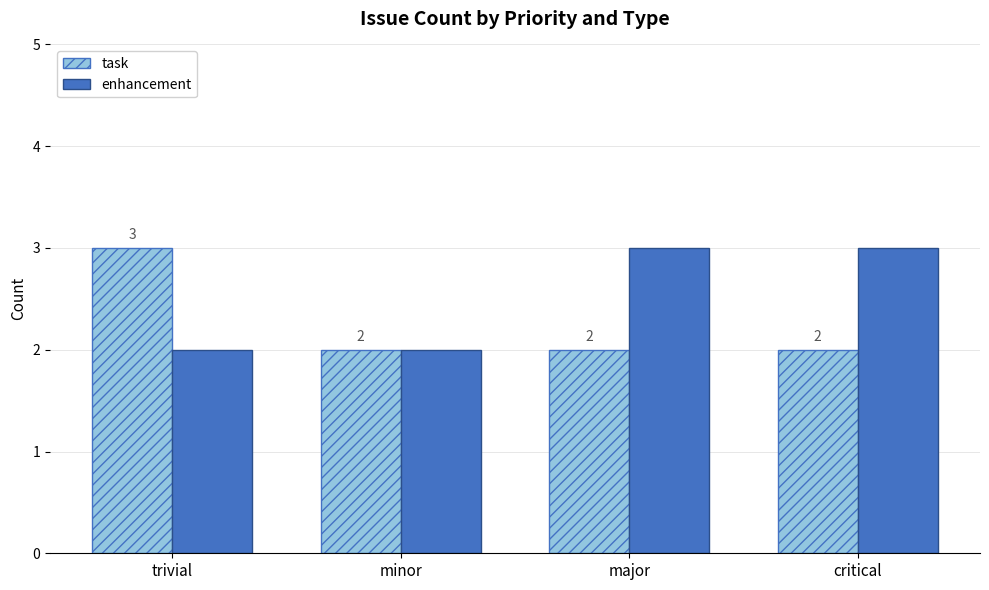

How many enhancement values are between 2 and 3?

4